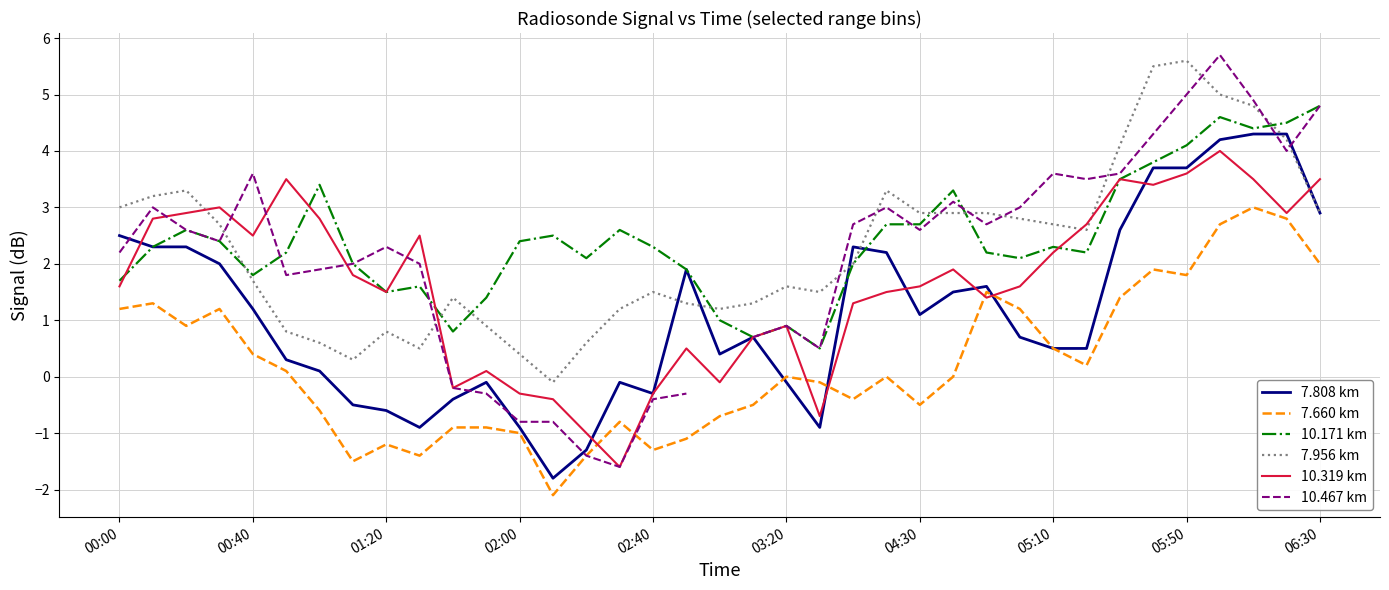

Is this an area chart (filled region under the line)?

No